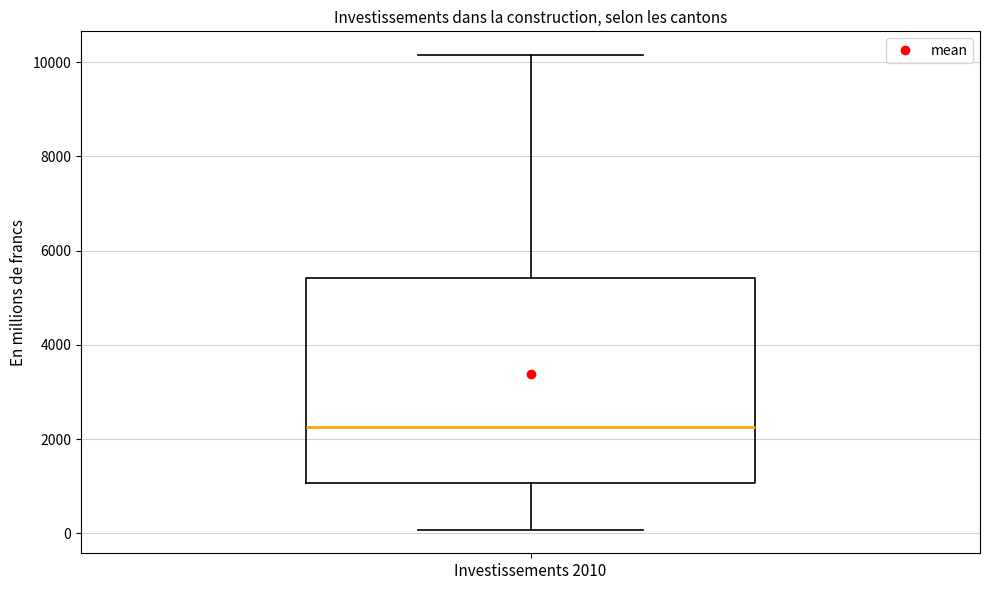

Where is the upper edge of the box for Investissements 2010 on the y-axis? The values are not printed on the chart, so give them approximately, as read against the axis.

5400